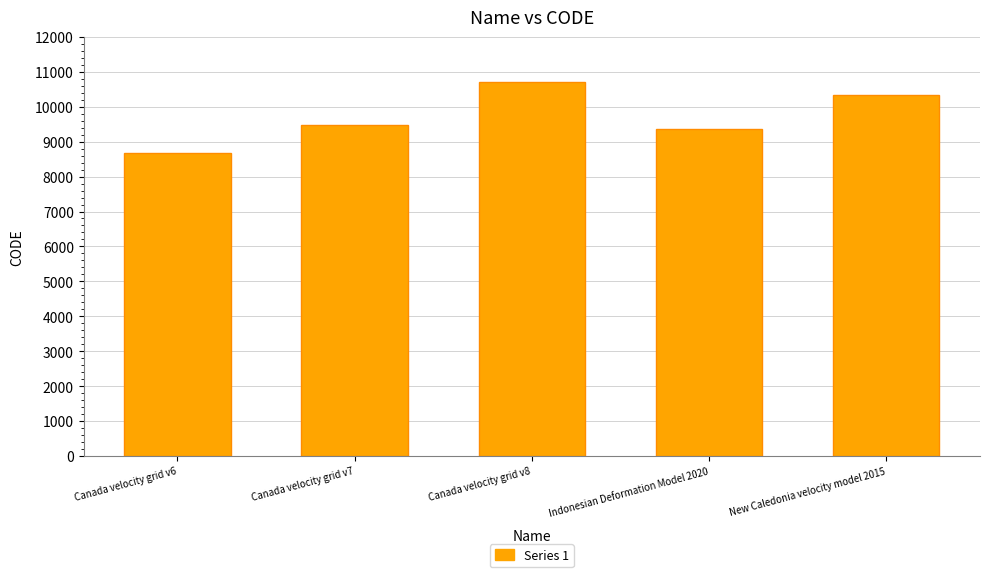

Is it true that the value at Canada velocity grid v7 is 5022?

False